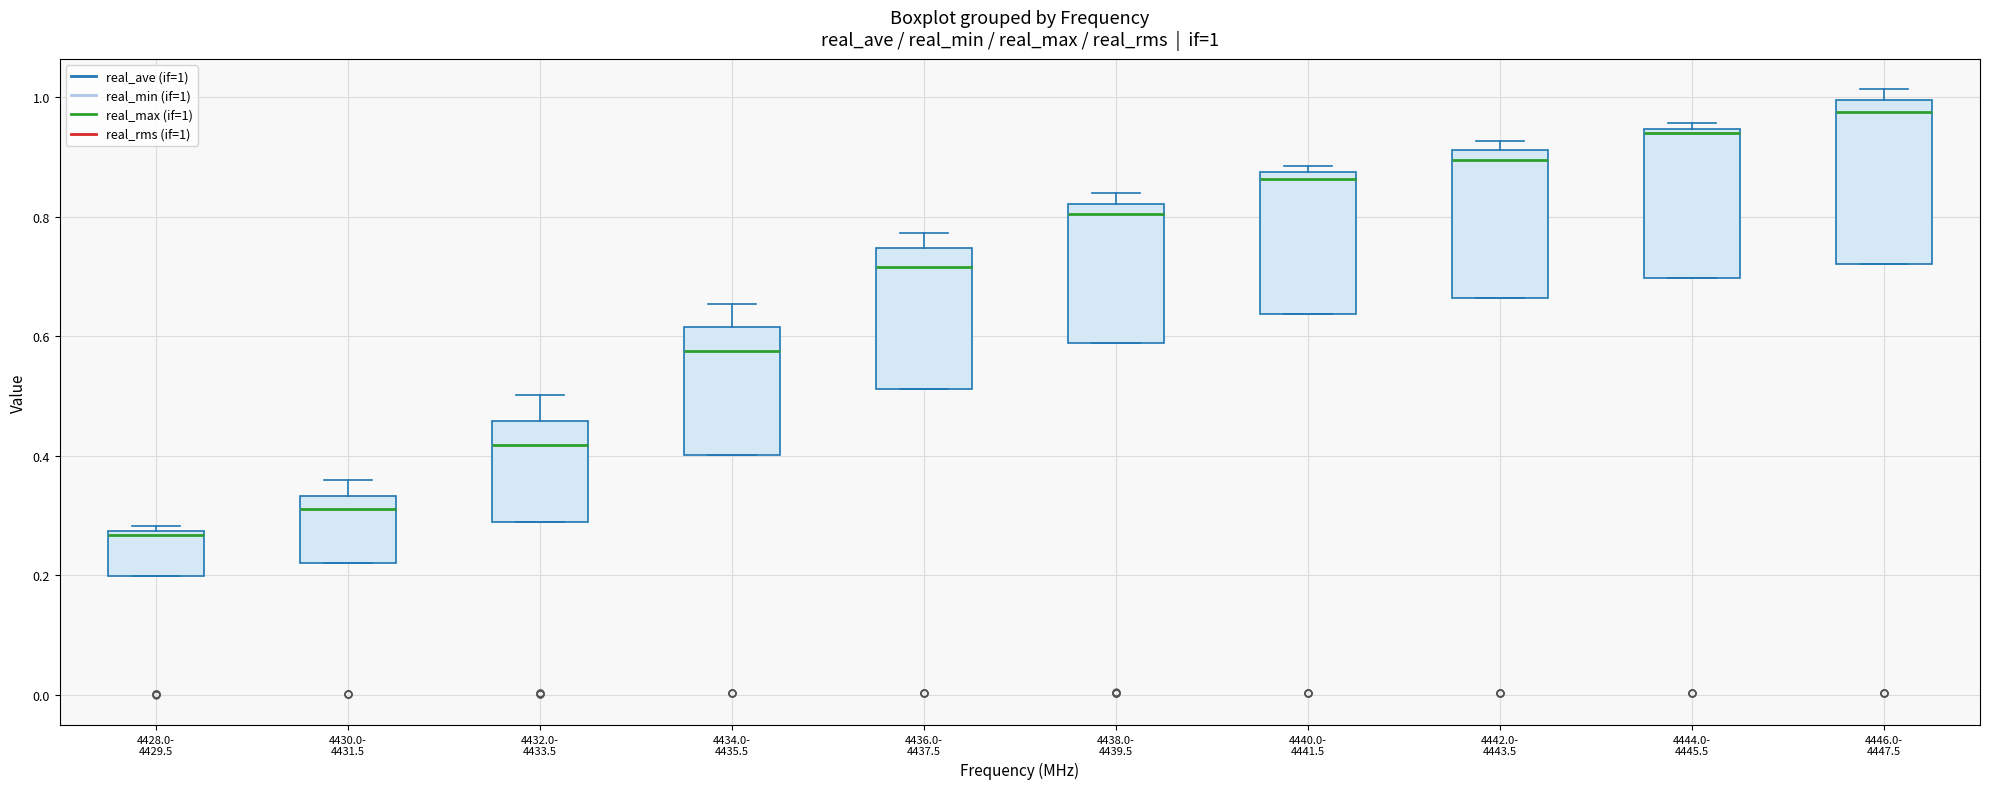

Comparing the boxes themselves (not the whiskers), which one is the tallest?

4446.0- 4447.5